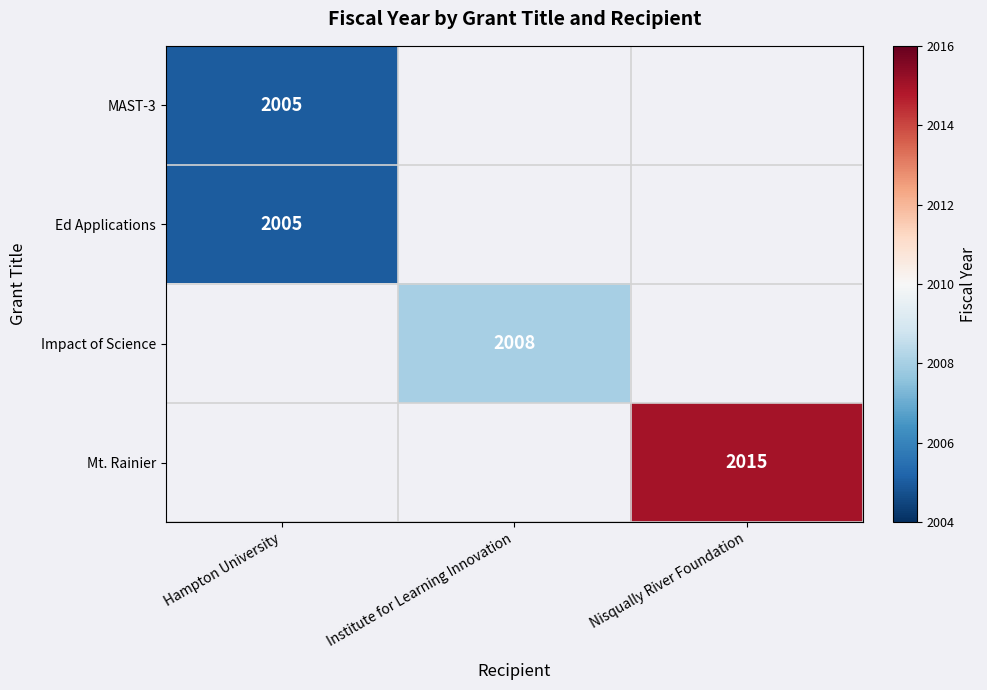

What is the minimum value shown in the chart?

2005.0